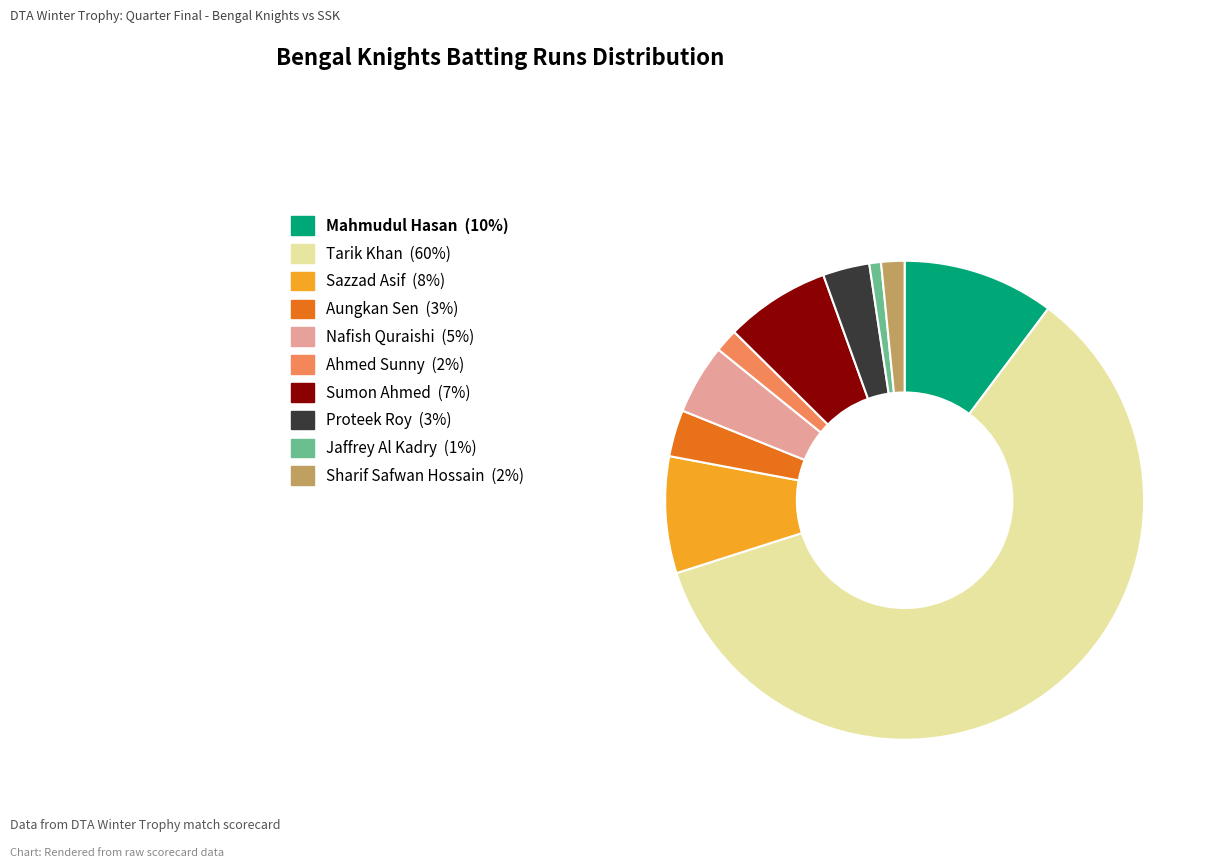

The Sumon Ahmed slice represents 1% of the pie. True or false?

False